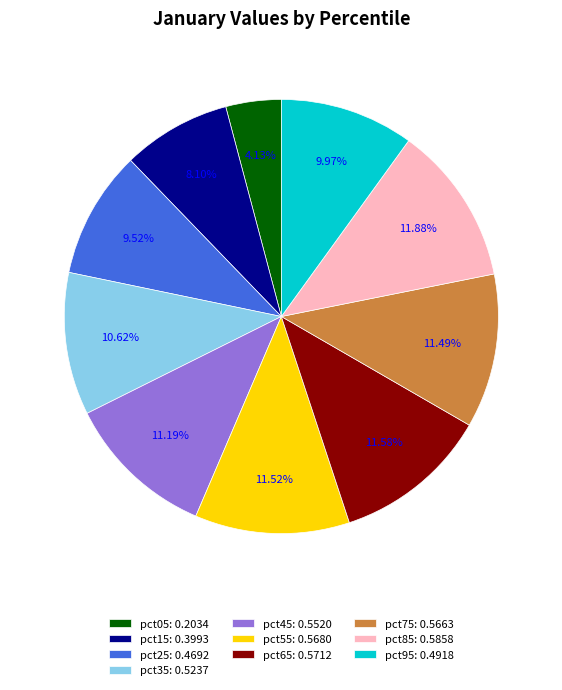

Count the number of slices in the pie.

10